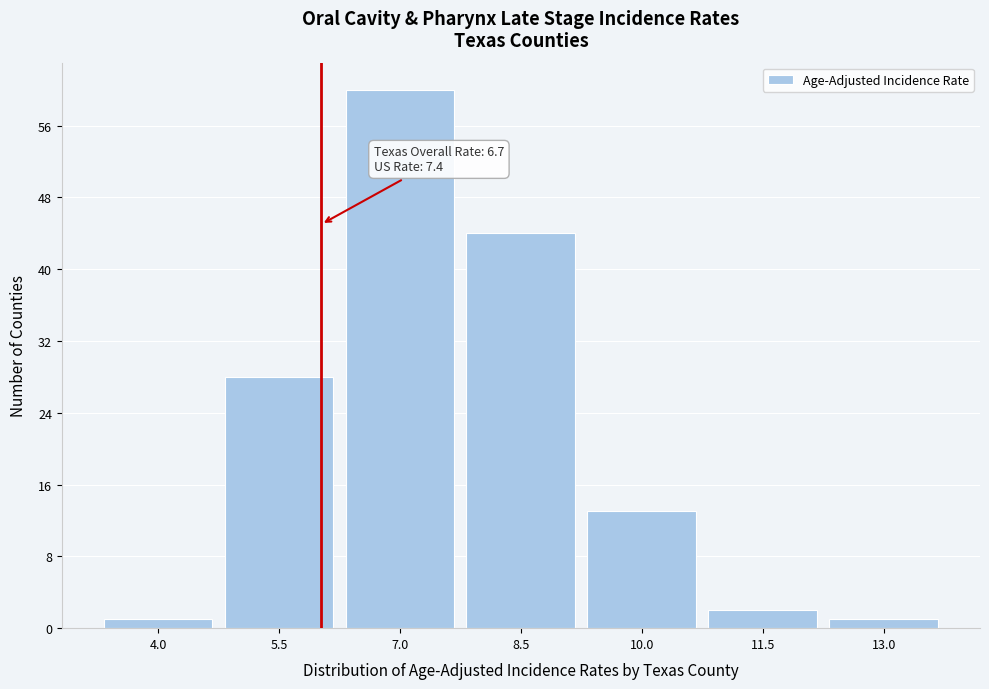

Reading right to left, what are all the values shown in this chart?

1	2	13	44	60	28	1